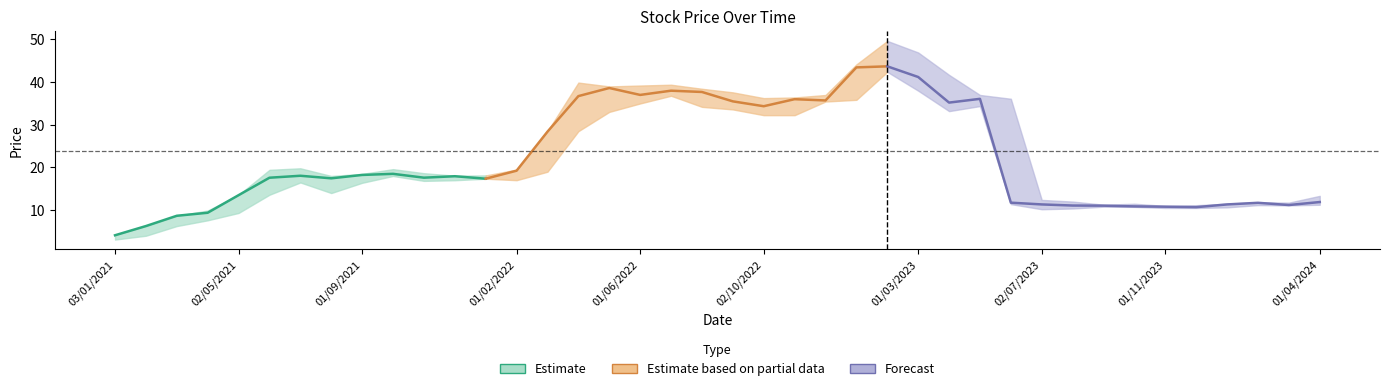

Is it true that low equals 14.9 at 6?

False